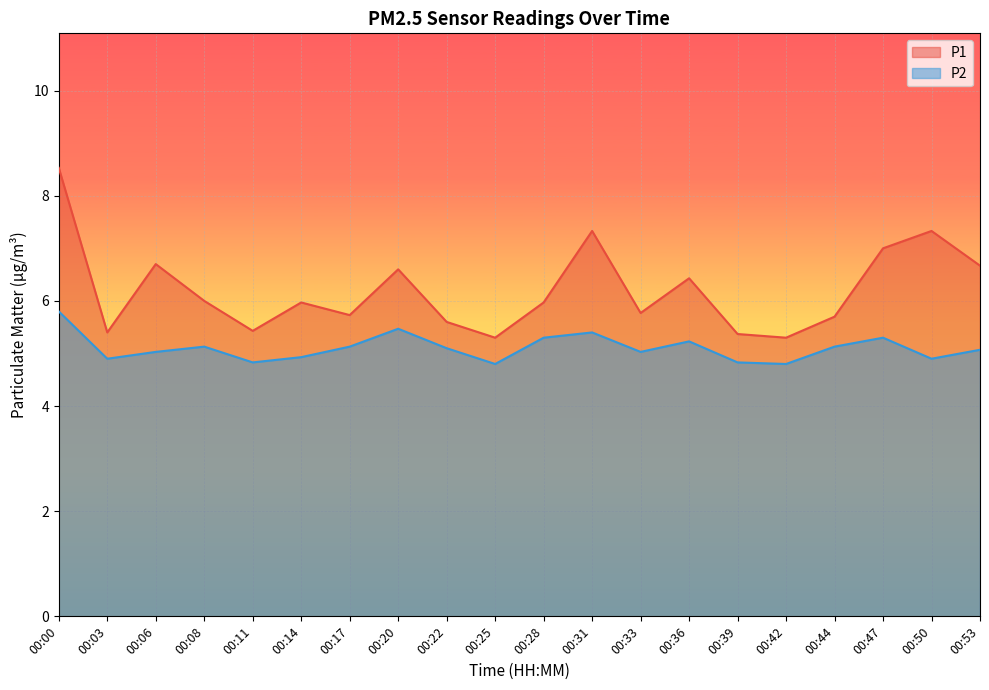

True or false: P2 and P1 cross at least once.

False